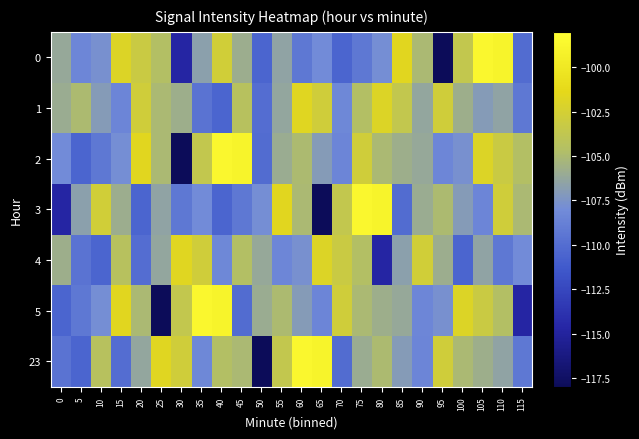

What is the total value across all series at 50?

-768.6